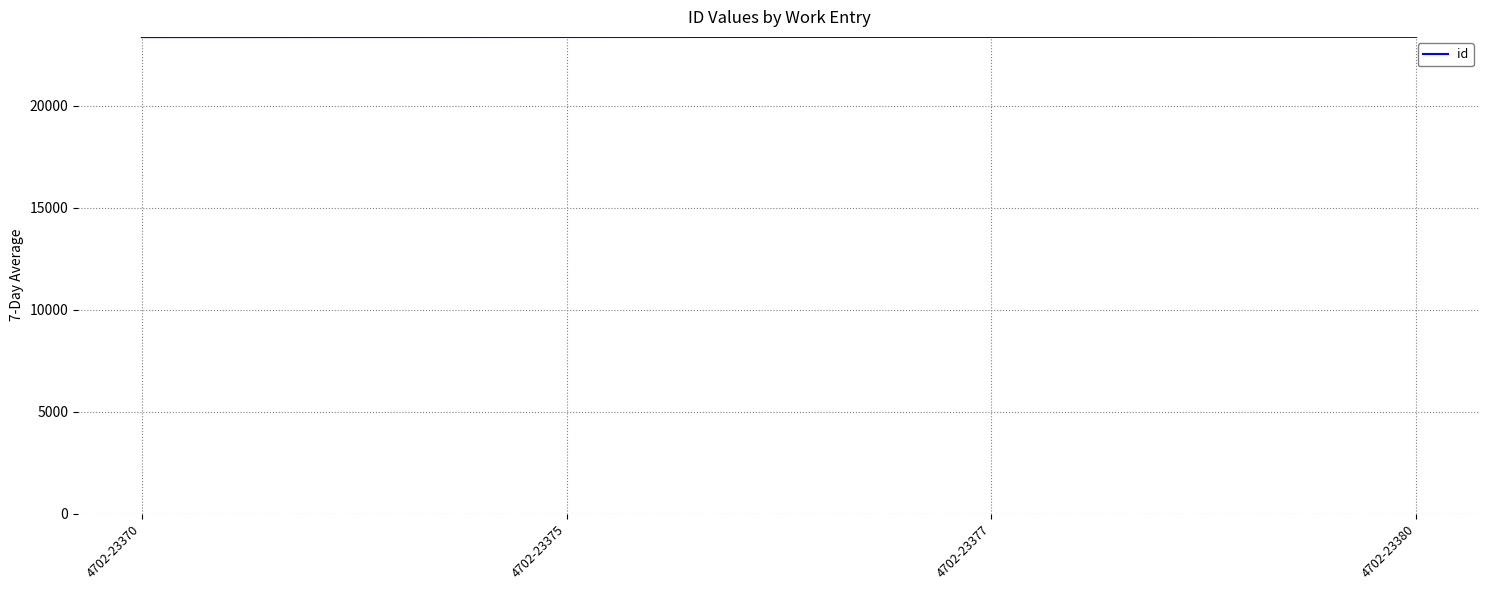

What is the greatest value displayed?

23380